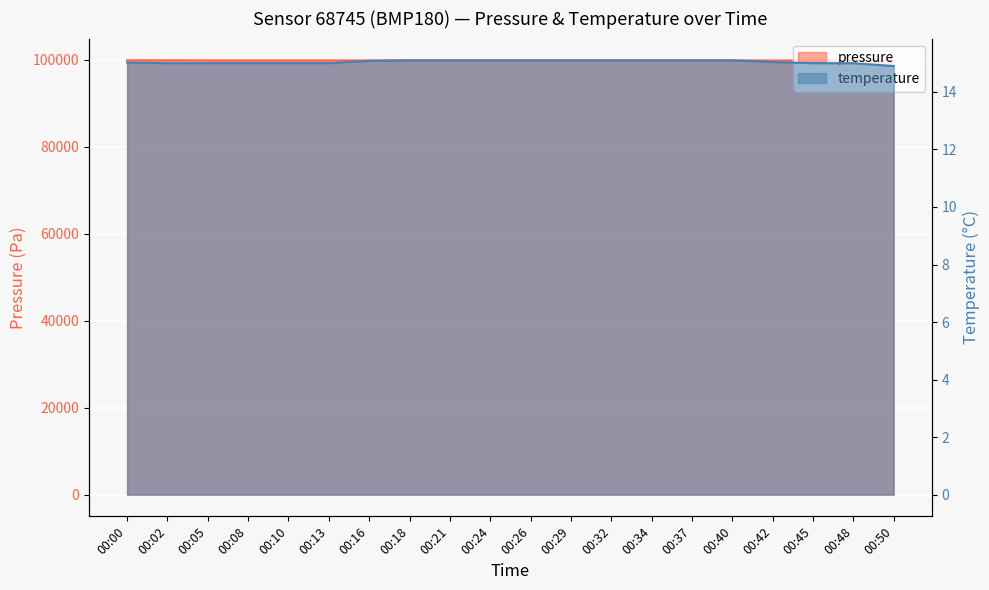

Where does the pressure series first go above 99901?

00:00